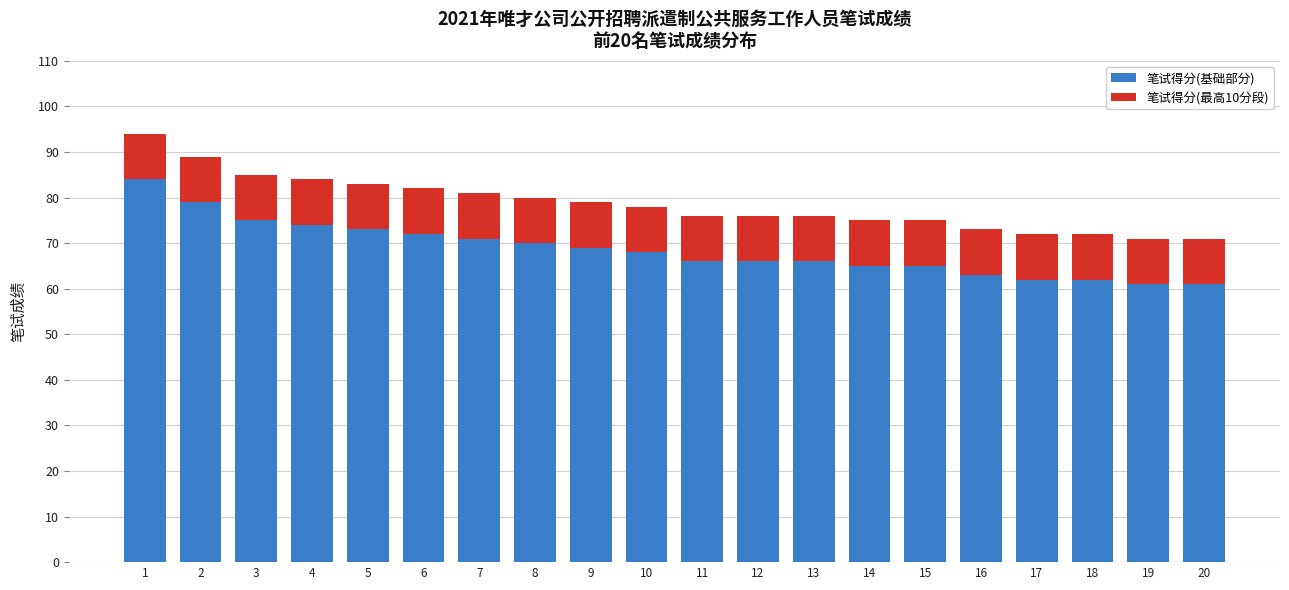

What is the lowest value of the 笔试得分(基础部分) series?

61